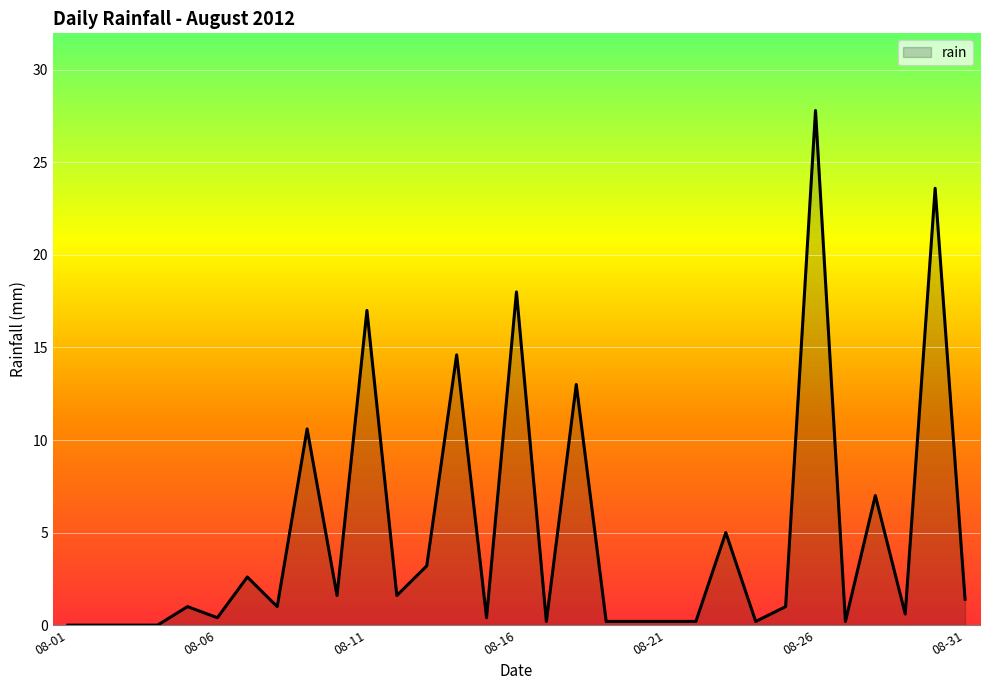

What is the greatest value displayed?

27.8